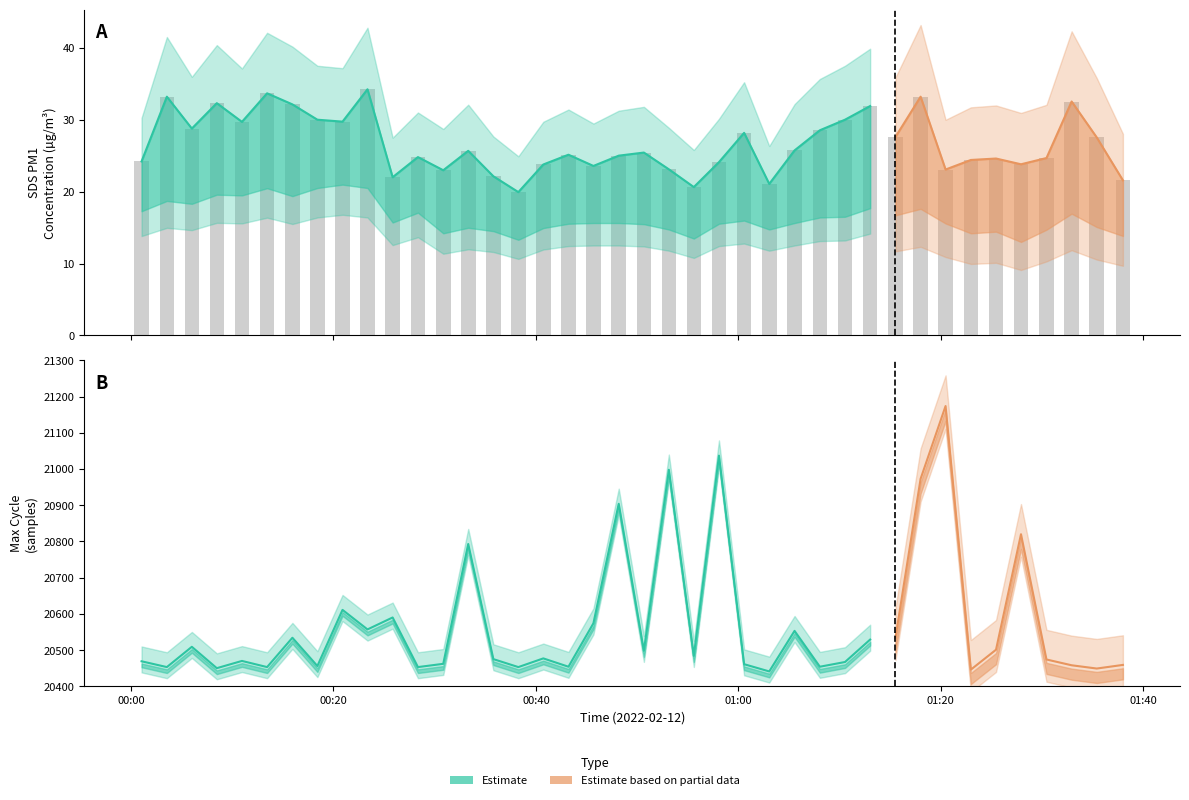

How many categories are shown in the chart?

40